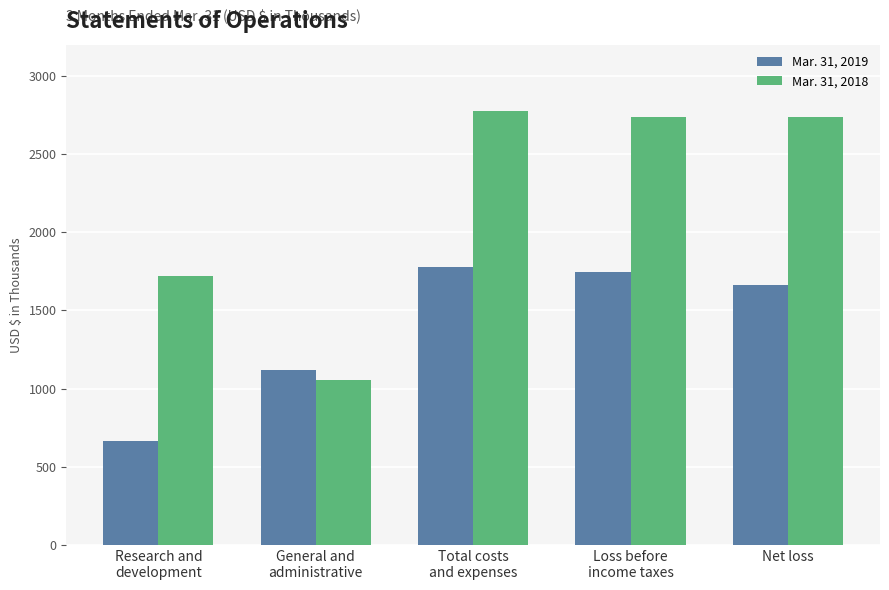

Reading left to right, what are all the values shown in this chart?

Mar. 31, 2019: 662	1119	1781	1746	1664
Mar. 31, 2018: 1720	1053	2773	2735	2735